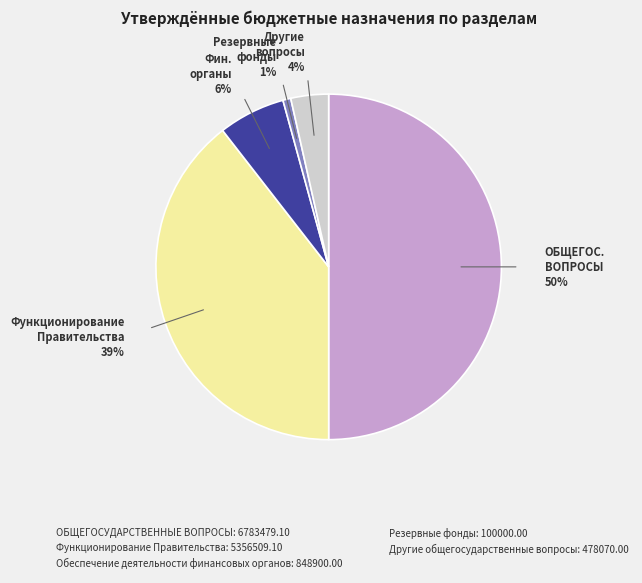

Which has a higher value, Другие общегосударственные вопросы or Обеспечение деятельности финансовых органов?

Обеспечение деятельности финансовых органов